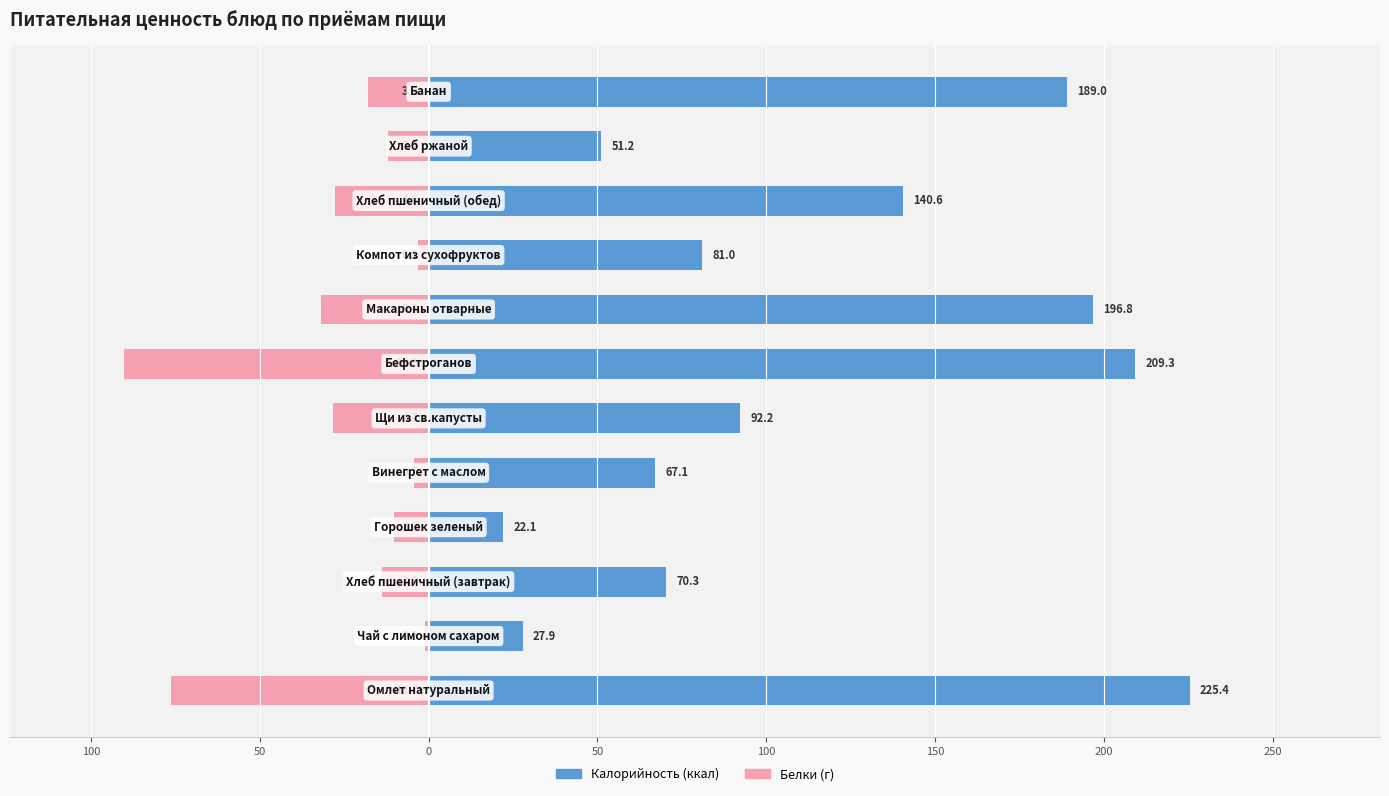

Which series has the widest spread of values?

Калорийность